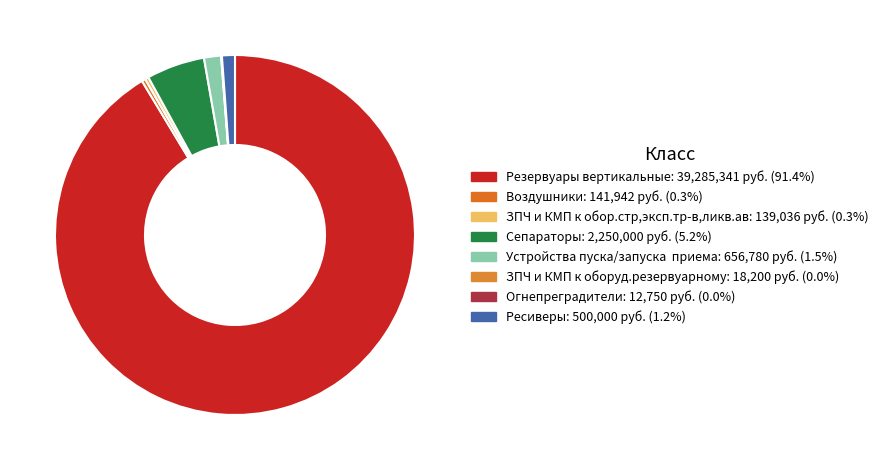

How many segments does this pie chart have?

8